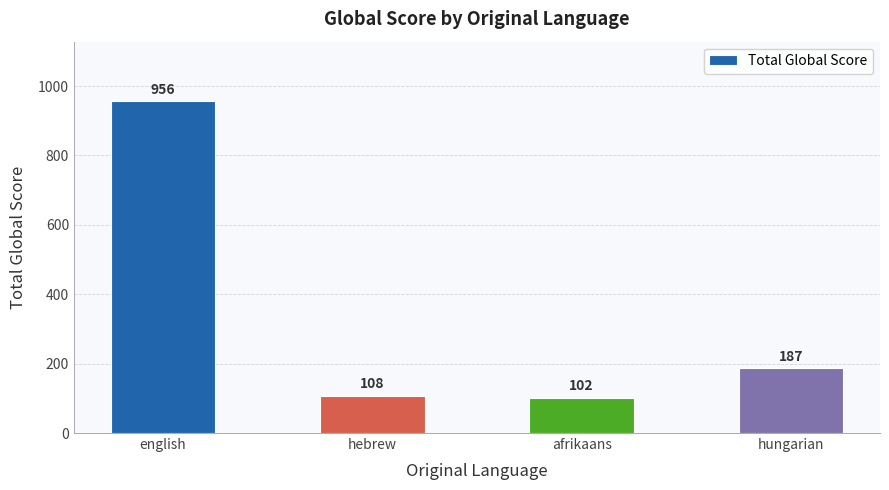

List the labels in order of value, largest first.

english, hungarian, hebrew, afrikaans